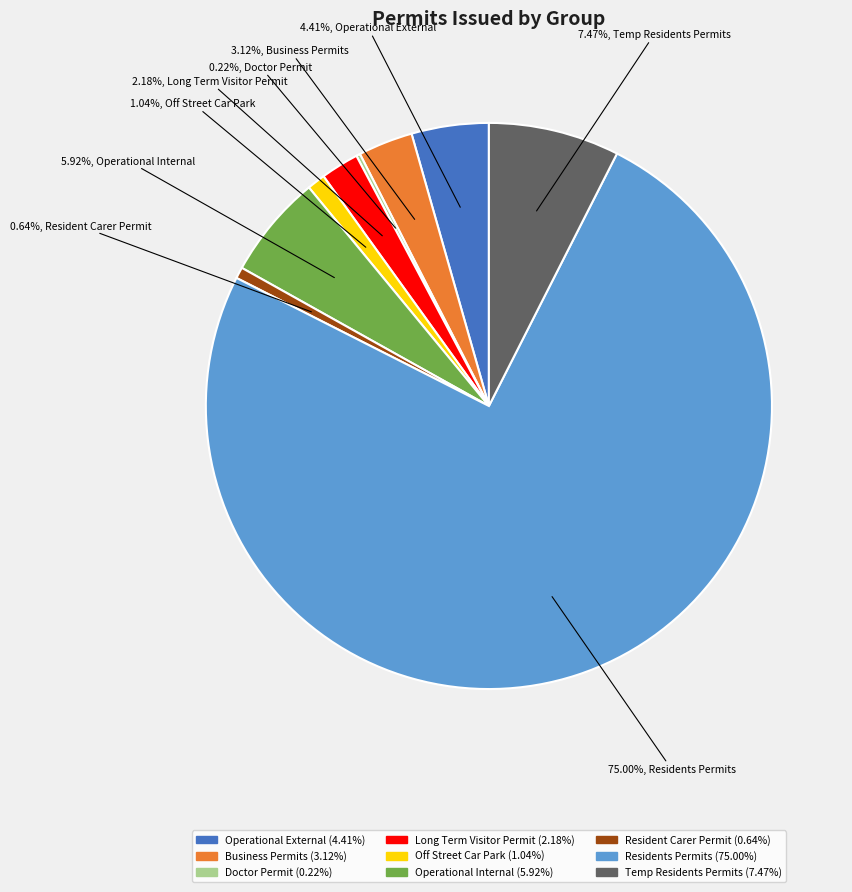

Between Operational Internal and Resident Carer Permit, which is larger?

Operational Internal